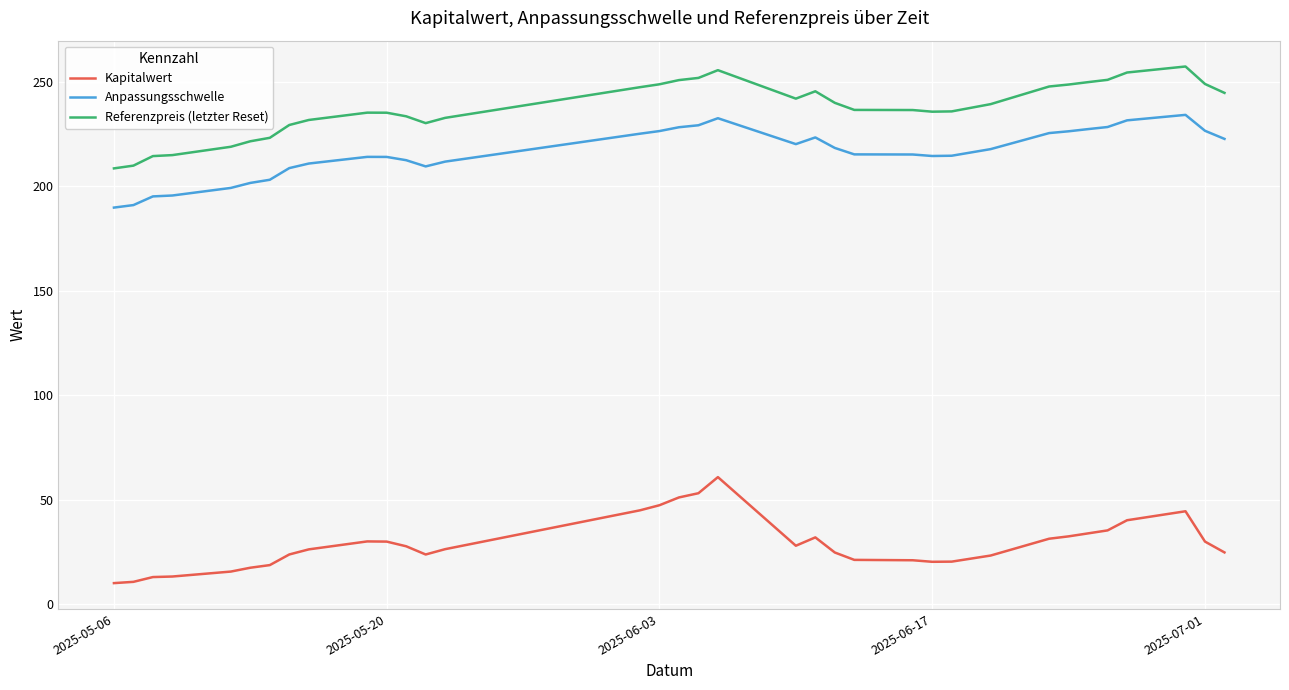

What is the minimum value for Referenzpreis (letzter Reset)?

208.6